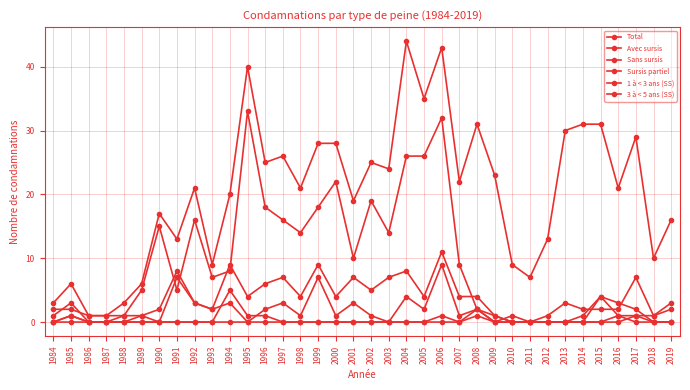

How many data points does each series have?

36